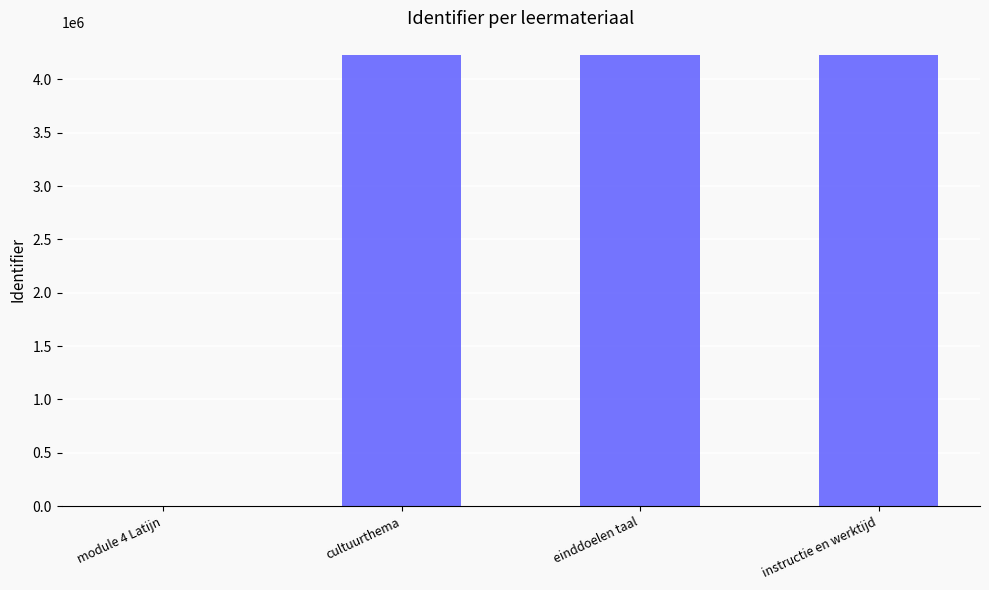

What is the sum of all values?

12685034